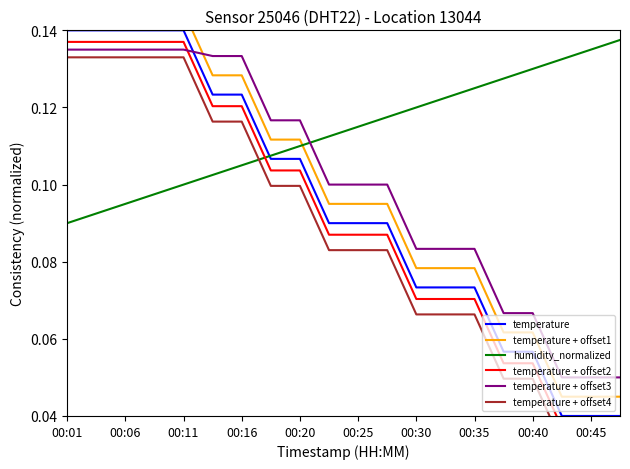

True or false: temperature has a value of 0.2 at 00:16.

False